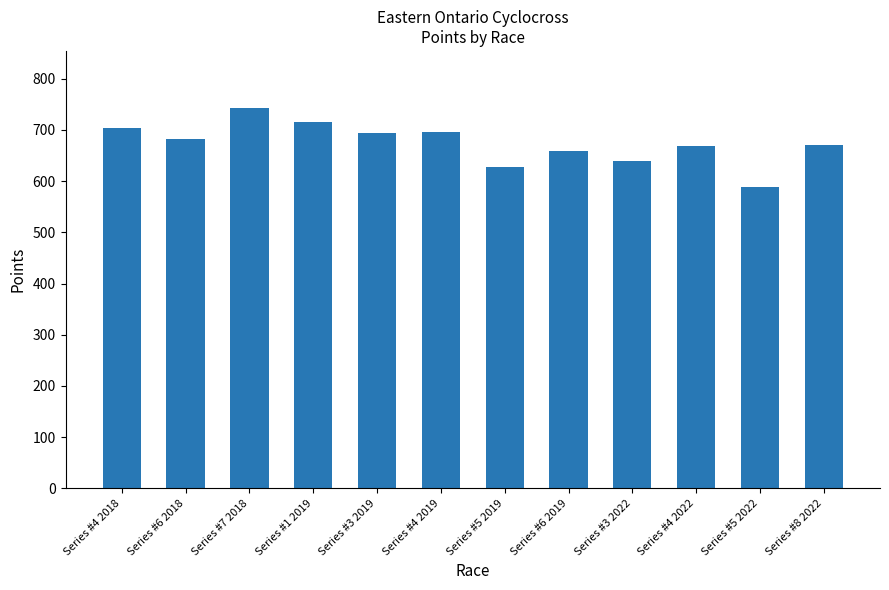

The chart shows a value of 1013.0 at Series #4 2022. True or false?

False